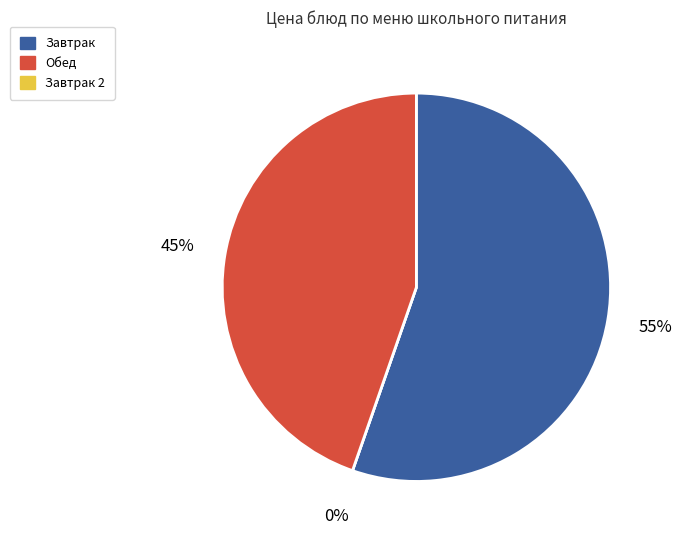

The Кисель плодово ягодный slice represents 1% of the pie. True or false?

False